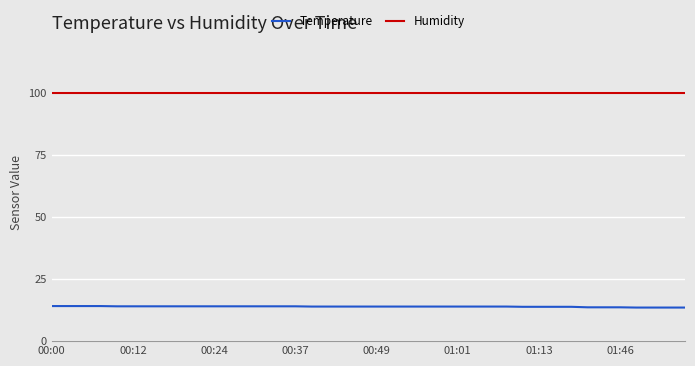

How many lines are shown in the chart?

2